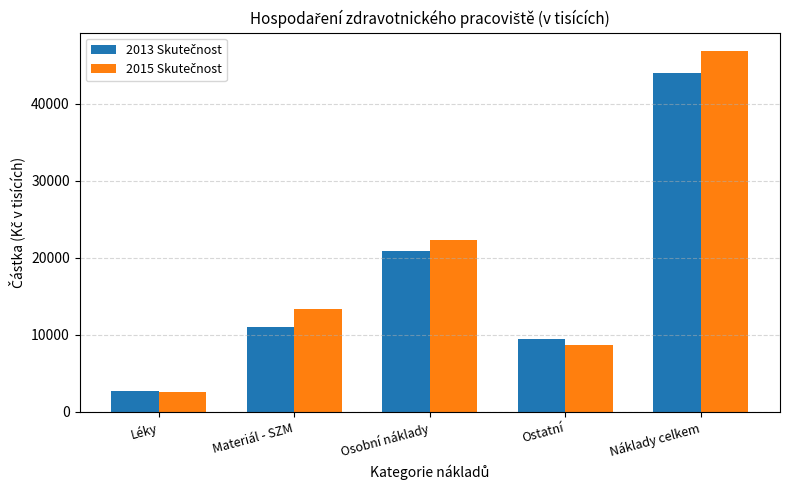

What position from the left is Ostatní?

4